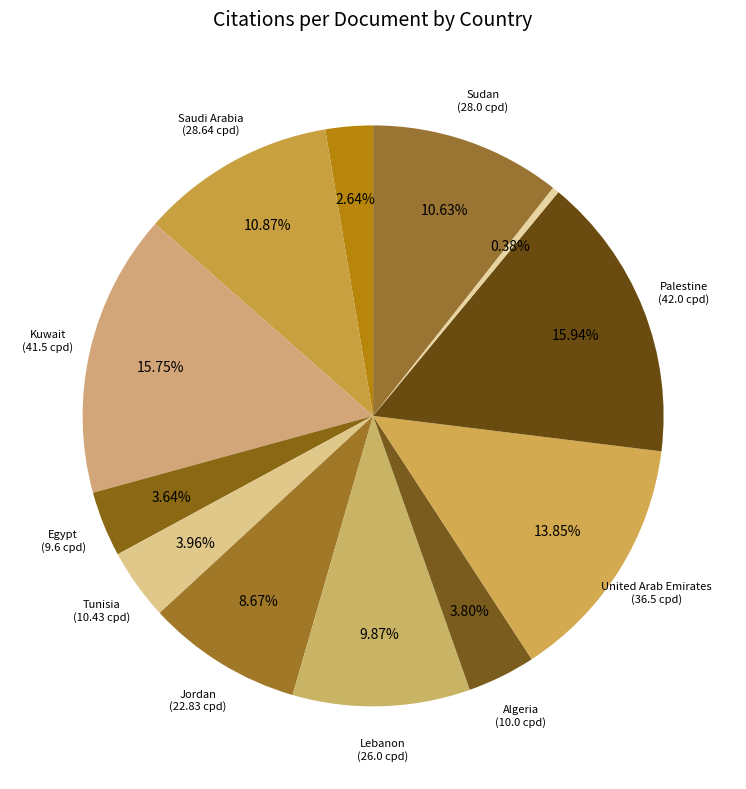

Count the number of slices in the pie.

12